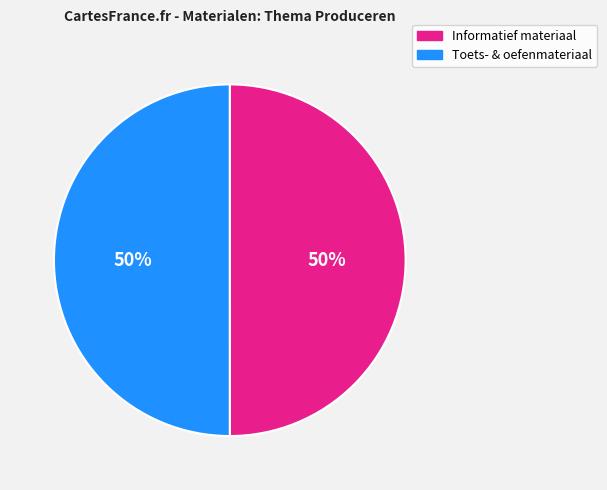

To the nearest percent, what is the average slice percentage?

50%